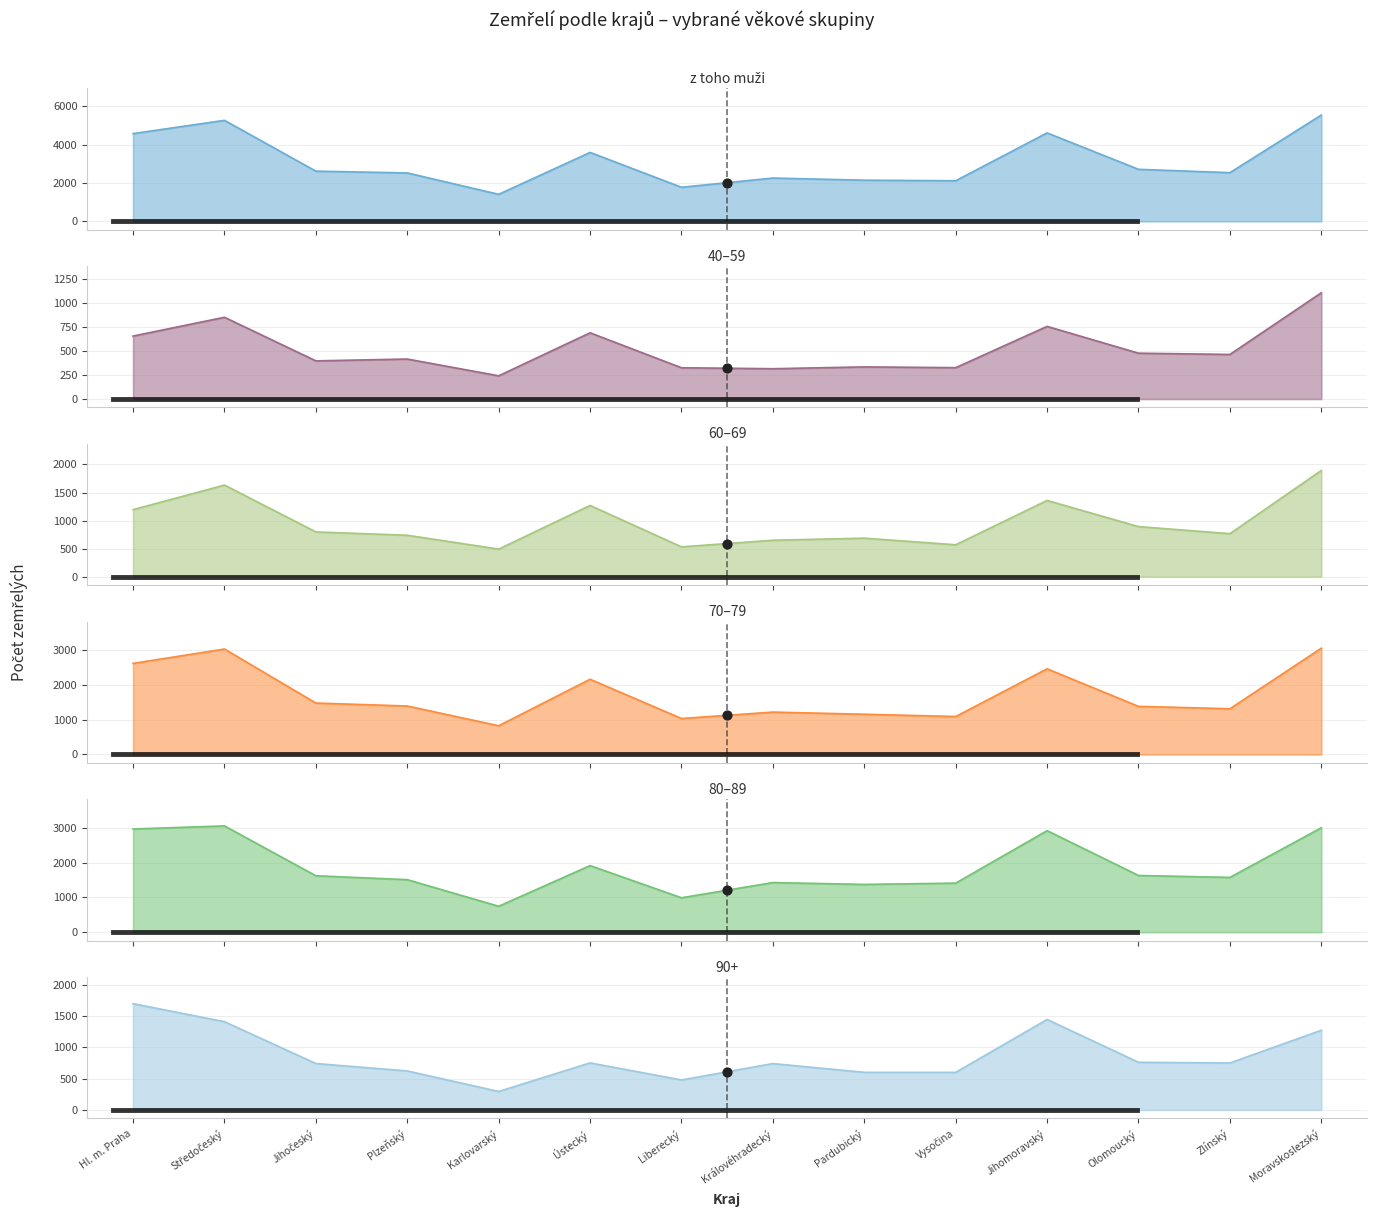

Which series has the largest total across all categories?

z toho muži